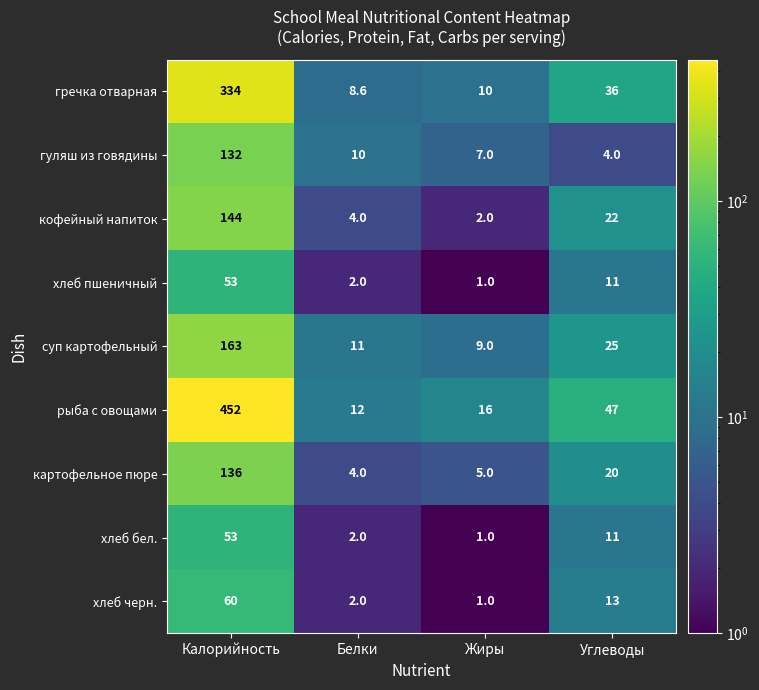

True or false: кофейный напиток has a value of 4.0 at Белки.

True